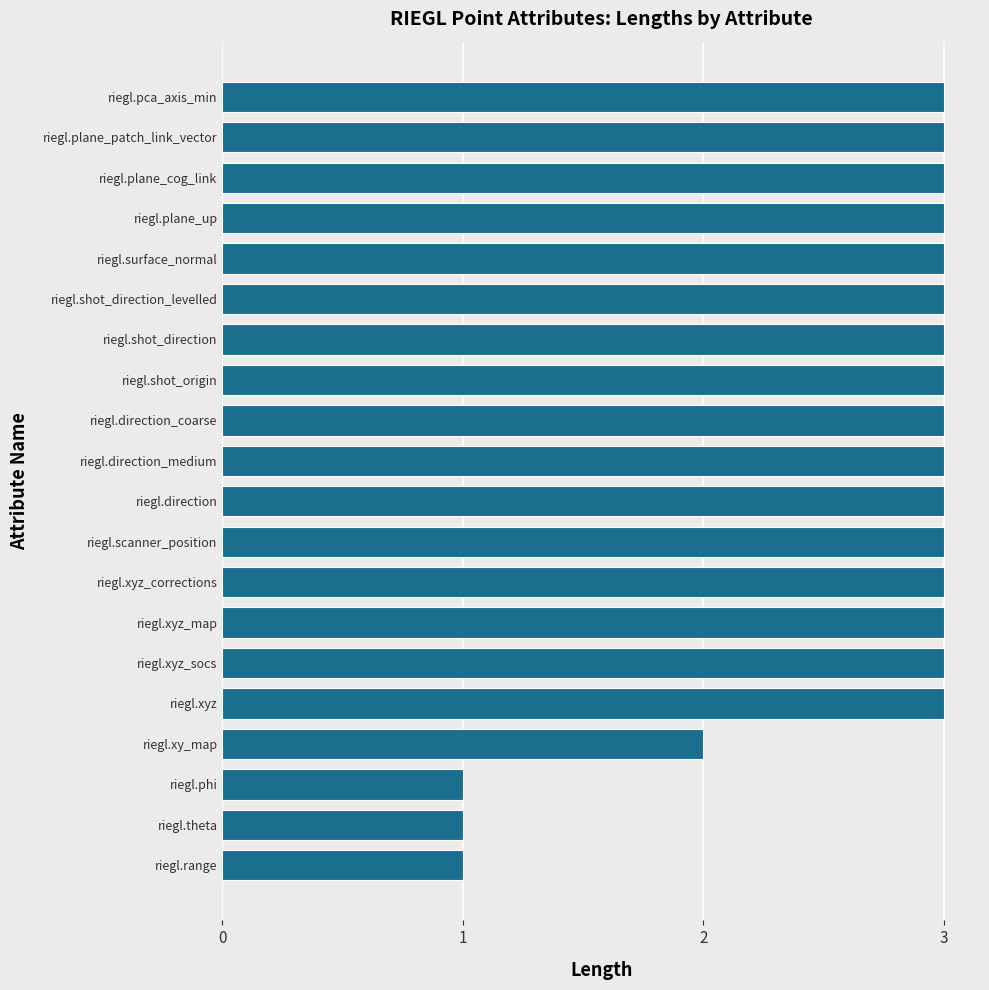

Is it true that the value at riegl.shot_direction_levelled is 3?

True